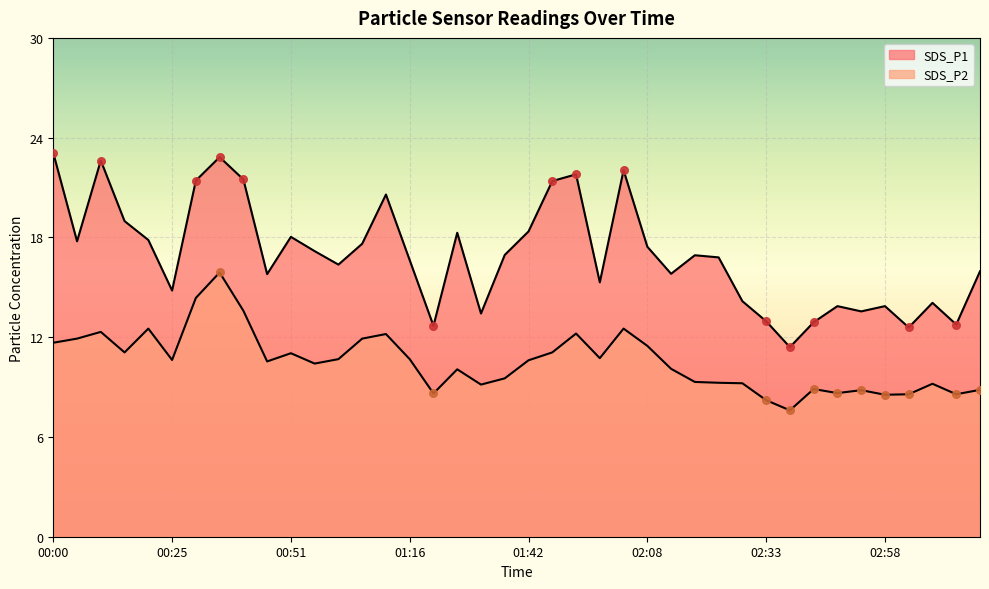

What are all the series names shown in the legend?

SDS_P1, SDS_P2